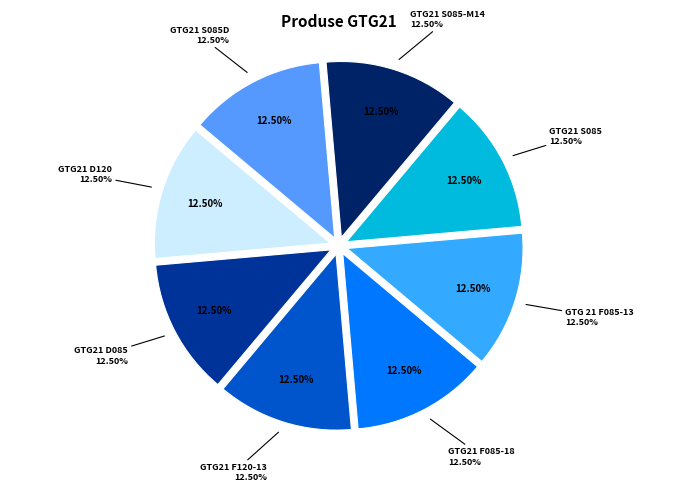

How many segments does this pie chart have?

8